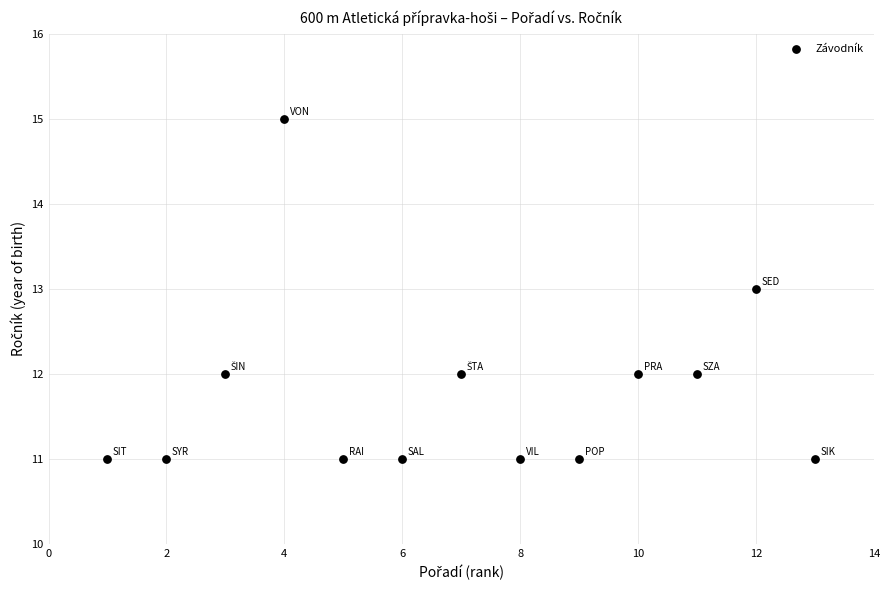

What is the range of Y values (max minus min)?

4